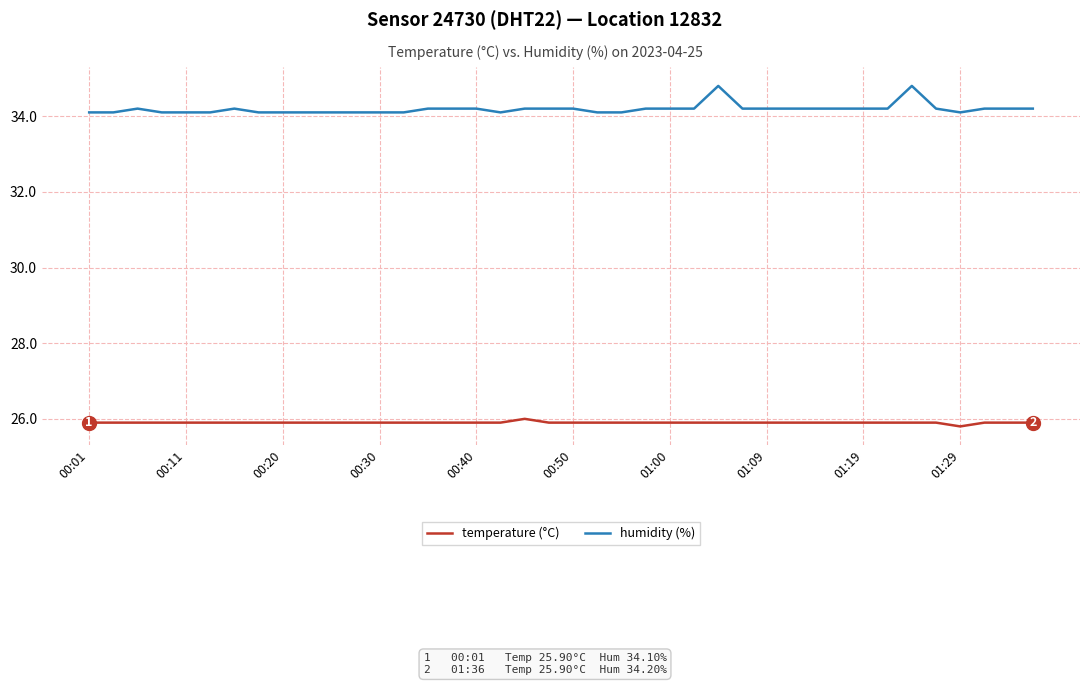

What is the difference between the maximum and minimum values in the humidity (%) series?

0.7